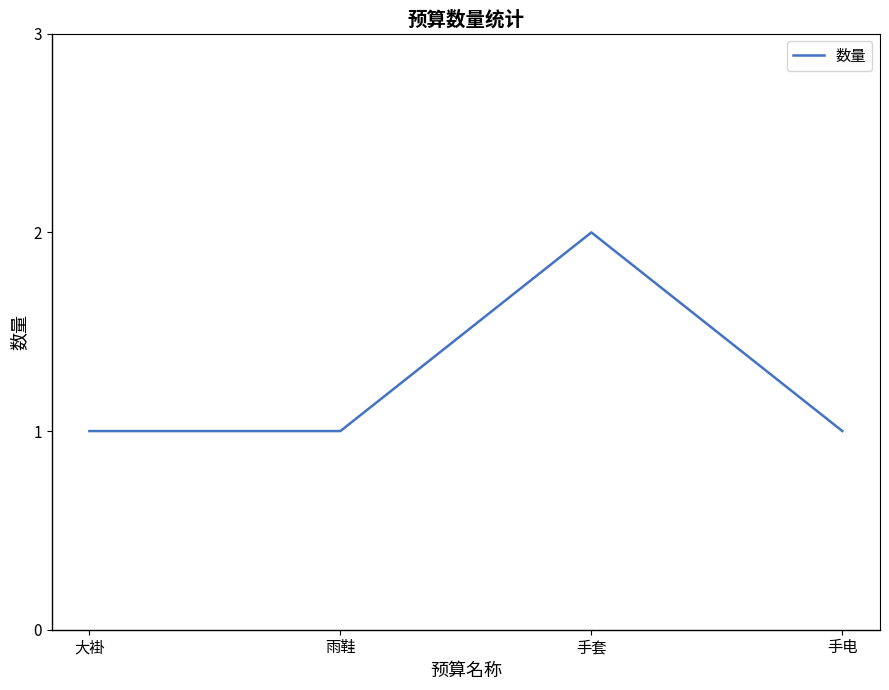

What position from the right is 大褂?

4